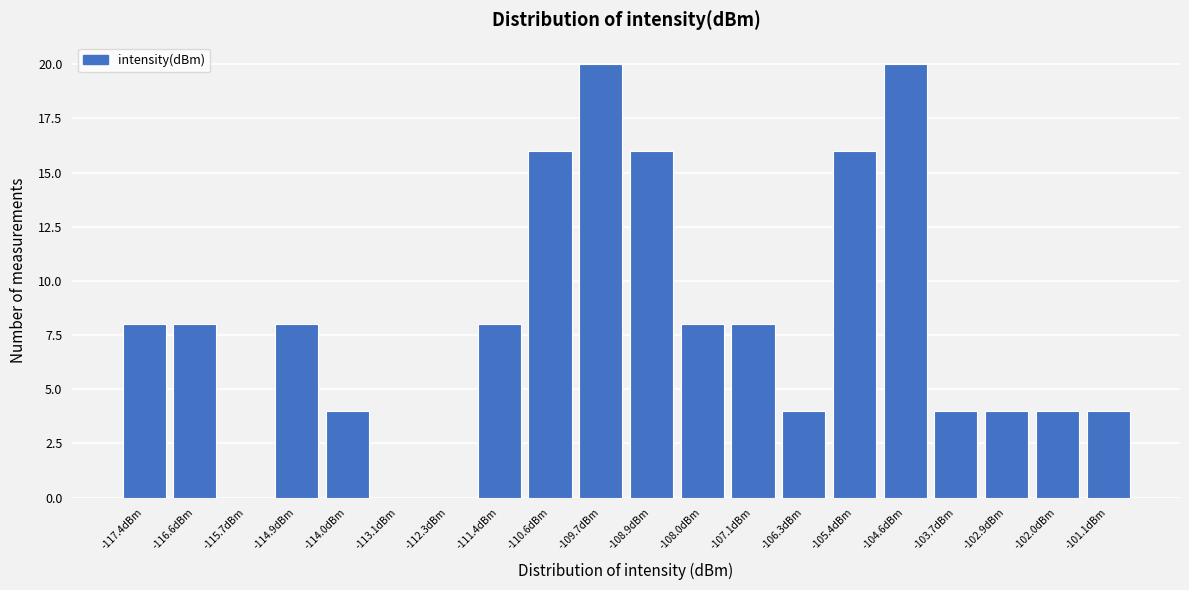

Reading left to right, transcribe this chart: for each bar, give the range it covers on the x-axis and its height. Neither the bar edges nor the heights are printed on the chart, so give them approximately, as read against the axes.

-117.9 to -117.0: 8
-117.0 to -116.1: 8
-116.1 to -115.3: 0
-115.3 to -114.4: 8
-114.4 to -113.6: 4
-113.6 to -112.7: 0
-112.7 to -111.9: 0
-111.9 to -111.0: 8
-111.0 to -110.1: 16
-110.1 to -109.3: 20
-109.3 to -108.4: 16
-108.4 to -107.6: 8
-107.6 to -106.7: 8
-106.7 to -105.9: 4
-105.9 to -105.0: 16
-105.0 to -104.1: 20
-104.1 to -103.3: 4
-103.3 to -102.4: 4
-102.4 to -101.6: 4
-101.6 to -100.7: 4